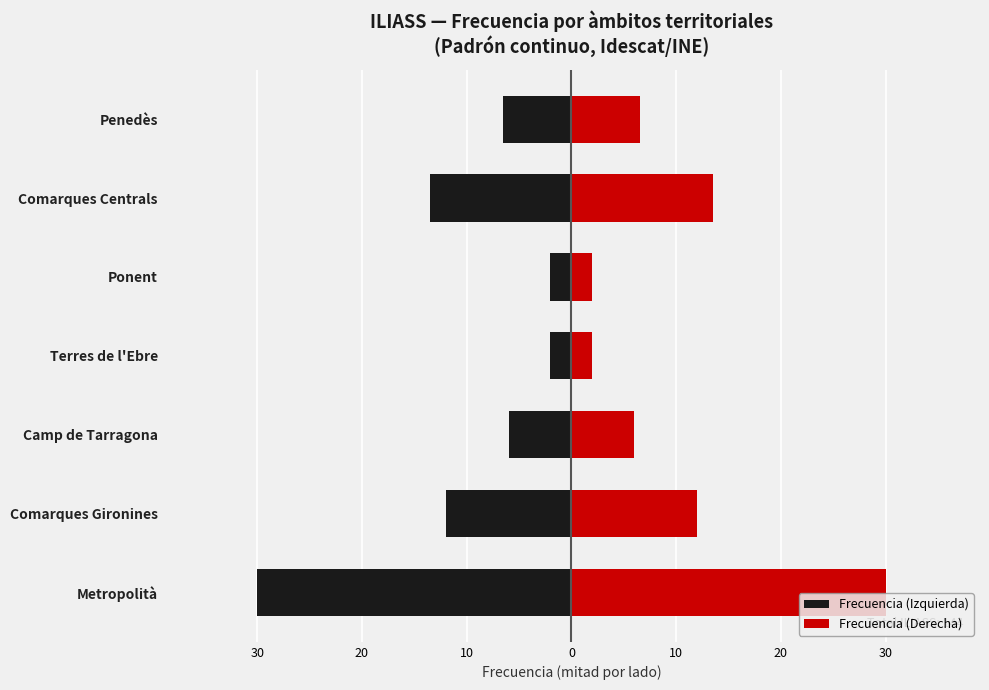

Reading left to right, list all the values displayed in this chart.

Frecuencia (Izquierda): -30.0	-12.0	-6.0	-2.0	-2.0	-13.5	-6.5
Frecuencia (Derecha): 30.0	12.0	6.0	2.0	2.0	13.5	6.5